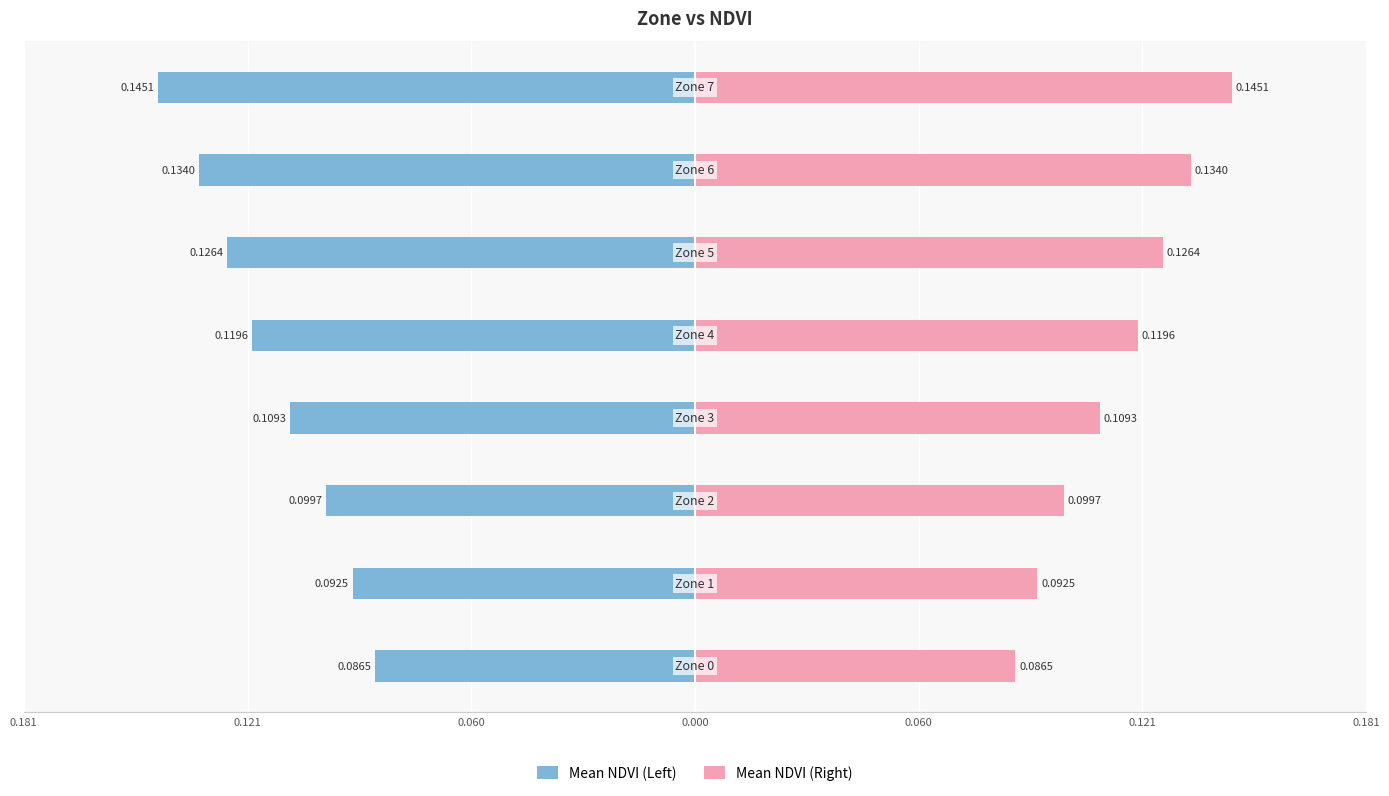

How many bars are there in each group?

2